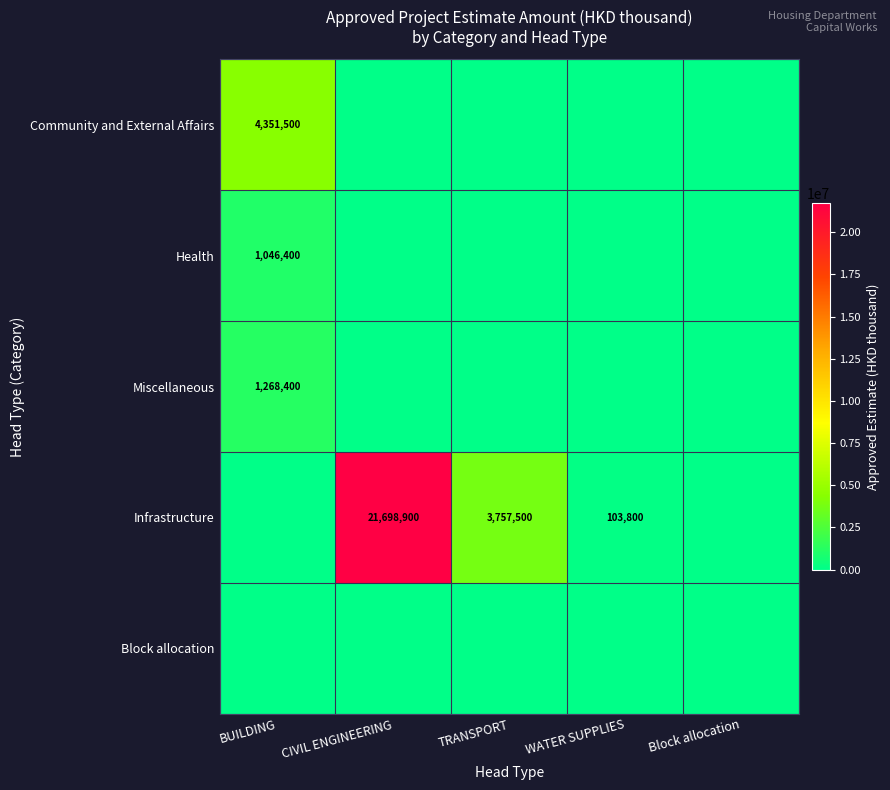

Is it true that Health equals 1046400 at BUILDING?

True